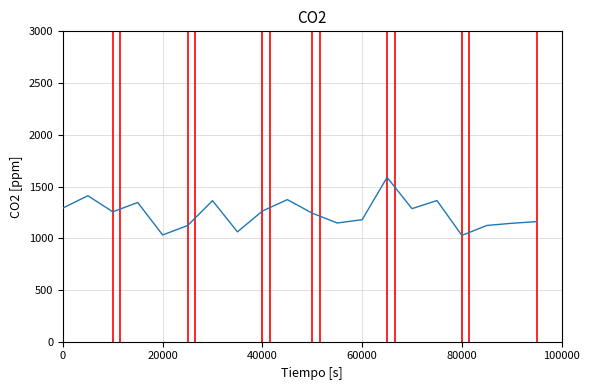

What is the difference between the second highest and second lowest values?

379.2